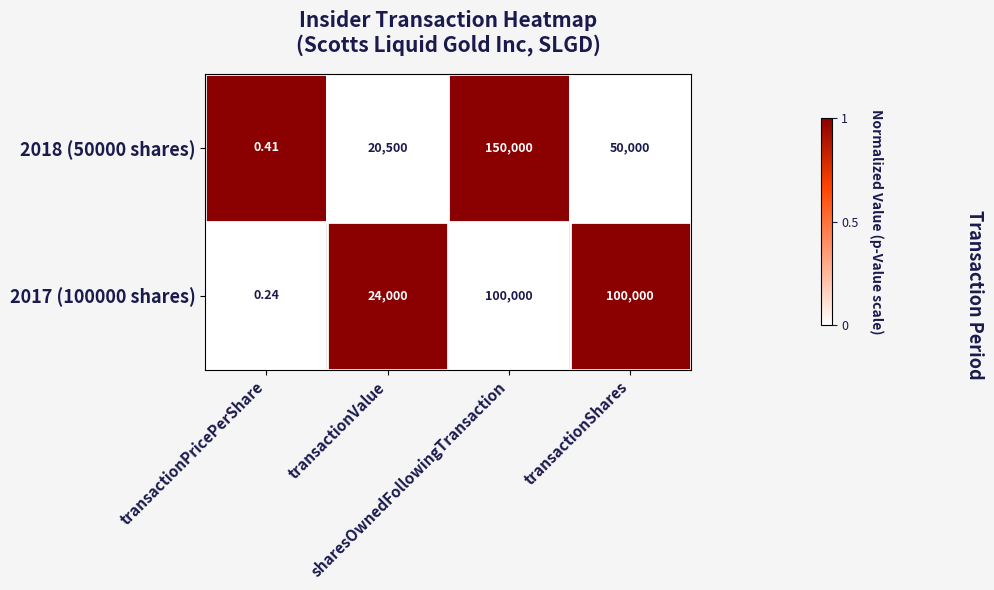

Count the number of categories in the chart.

4